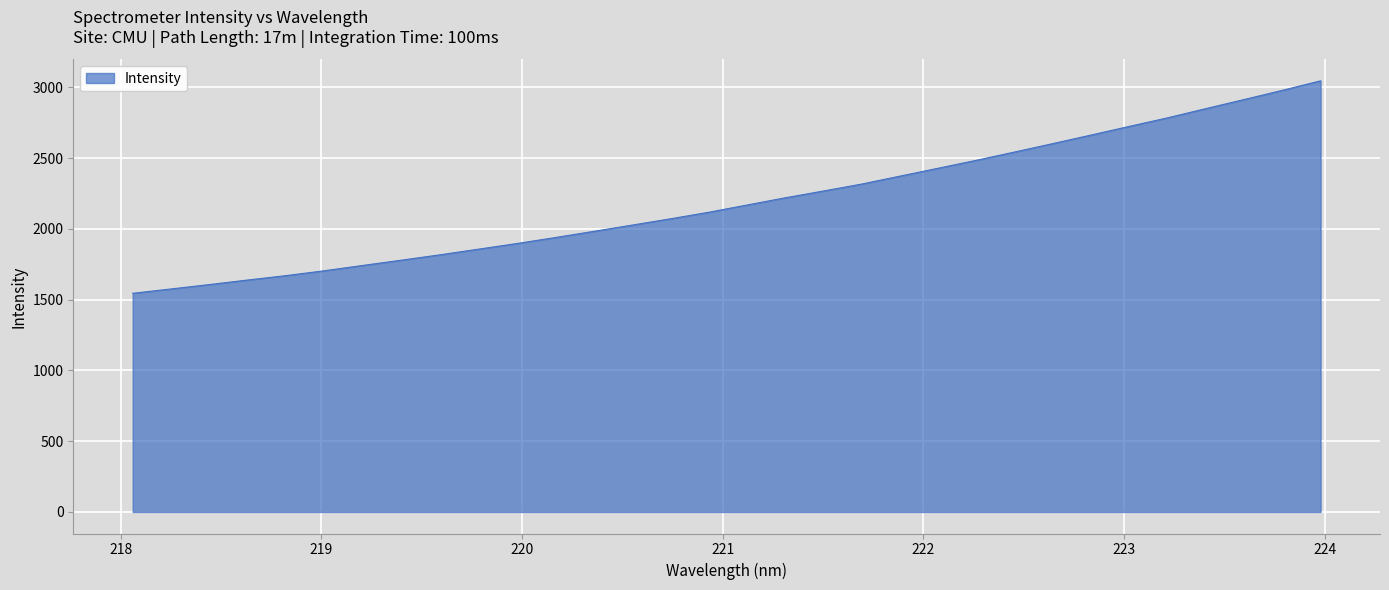

What is the difference between the maximum and minimum values?

1501.3